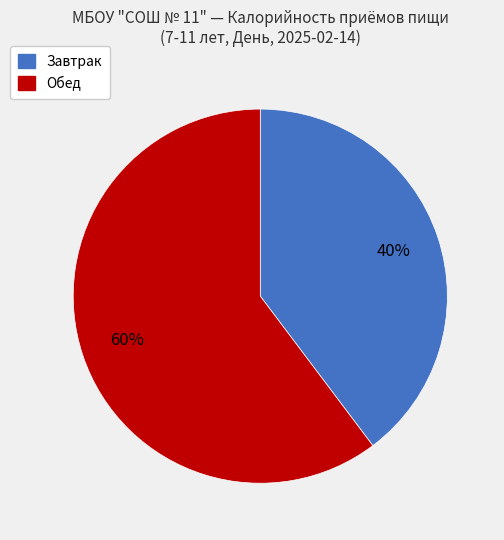

How many slices are in this pie chart?

2